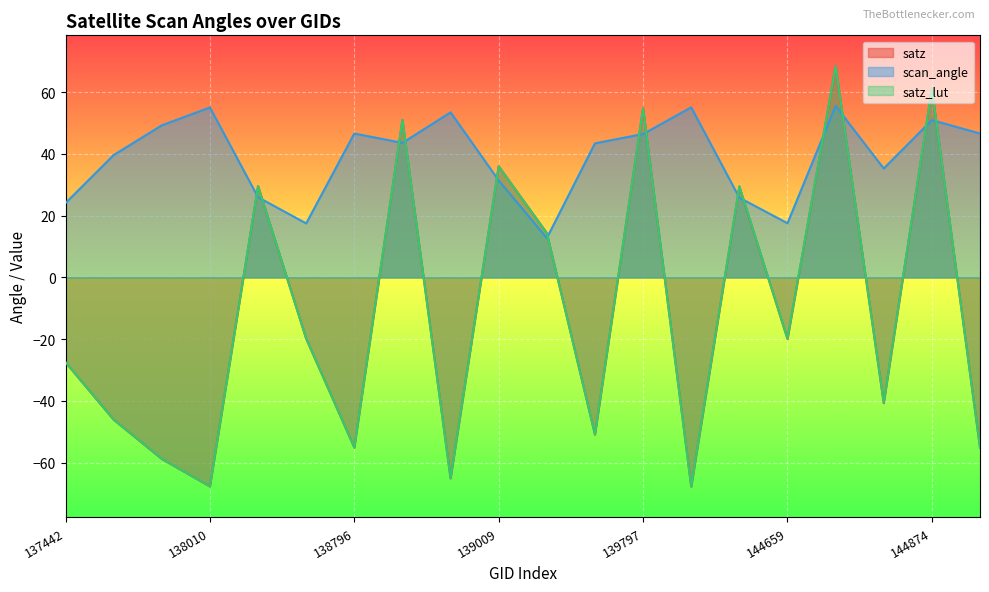

In scan_angle, how many points are lower than both neighbors (excluding endpoints)?

5